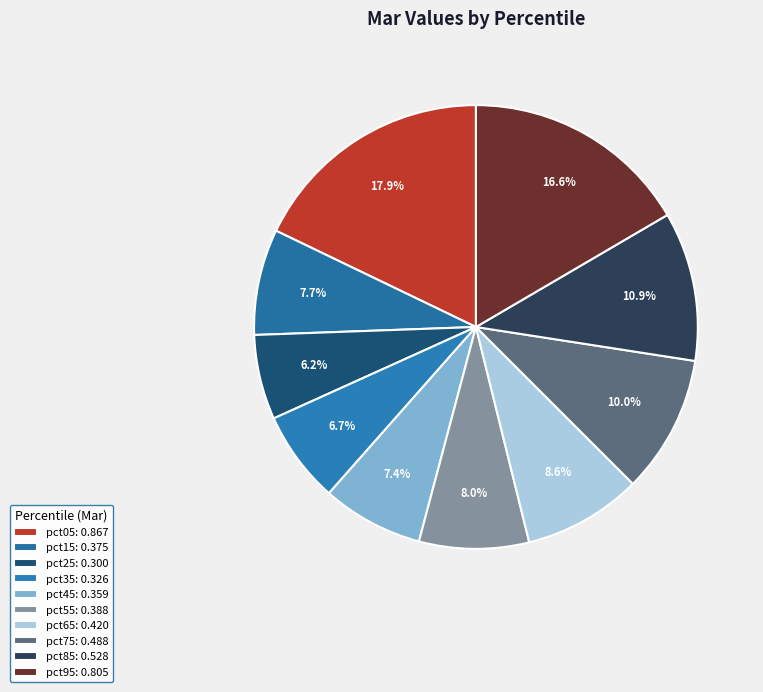

To the nearest percent, what portion does pct45 represent?

7%